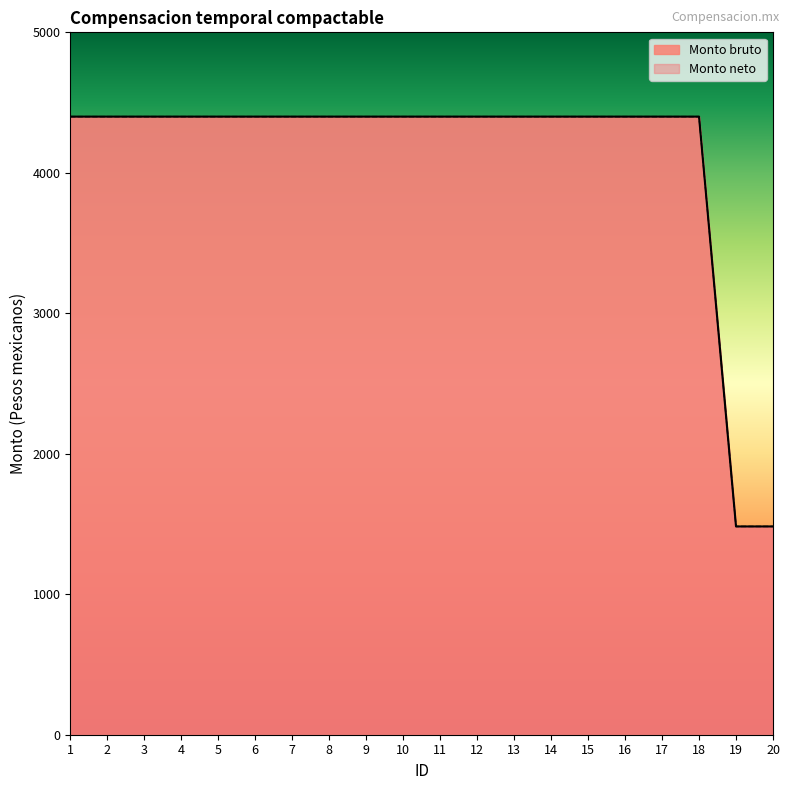

Reading left to right, list all the values displayed in this chart.

Monto bruto: 1=4400.0	2=4400.0	3=4400.0	4=4400.0	5=4400.0	6=4400.0	7=4400.0	8=4400.0	9=4400.0	10=4400.0	11=4400.0	12=4400.0	13=4400.0	14=4400.0	15=4400.0	16=4400.0	17=4400.0	18=4400.0	19=1482.6	20=1482.6
Monto neto: 1=4400.0	2=4400.0	3=4400.0	4=4400.0	5=4400.0	6=4400.0	7=4400.0	8=4400.0	9=4400.0	10=4400.0	11=4400.0	12=4400.0	13=4400.0	14=4400.0	15=4400.0	16=4400.0	17=4400.0	18=4400.0	19=1482.6	20=1482.6